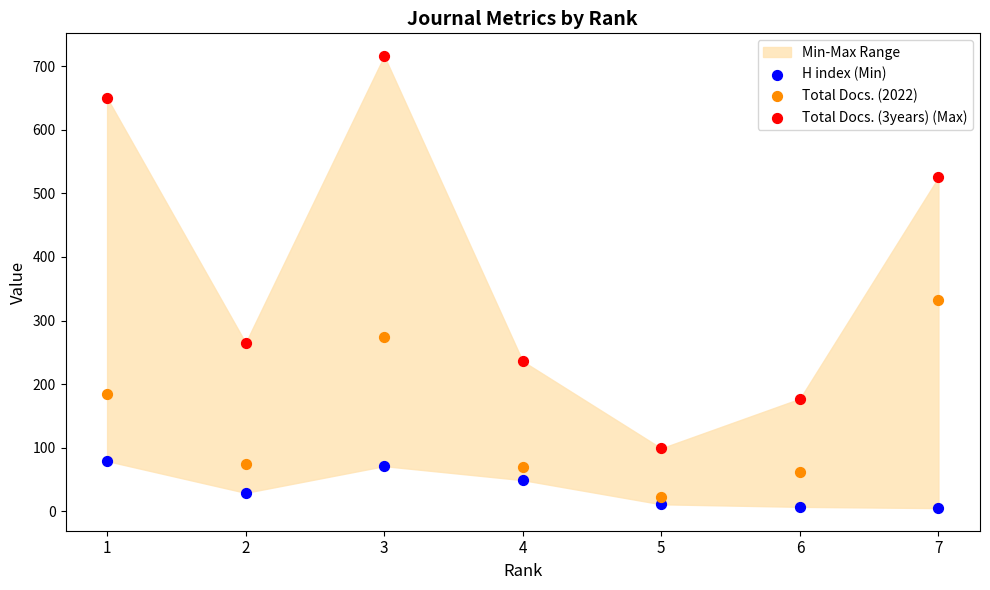

Which series has the widest spread of Y values?

Total Docs. (3years) (Max)